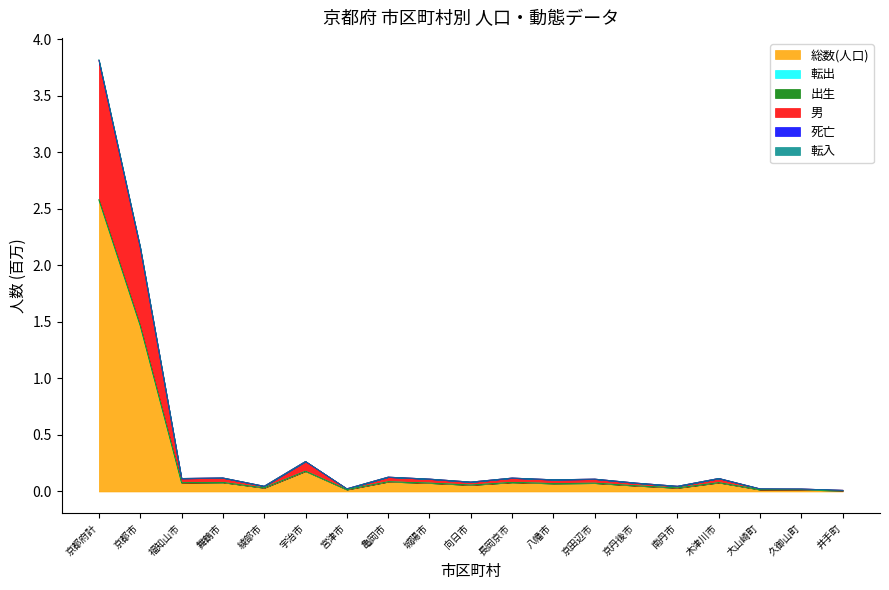

The value of 総数(人口) at 宮津市 is 0.0. True or false?

False